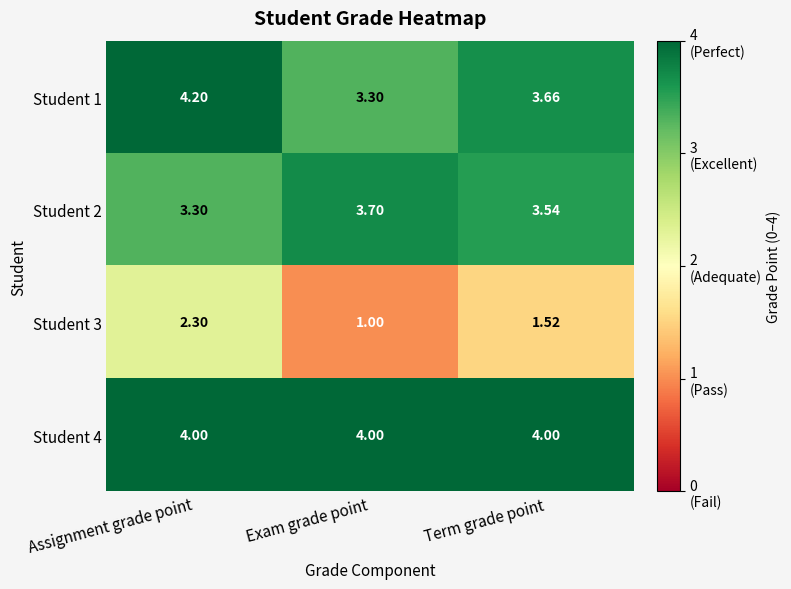

At which category does the chart reach its minimum across all series?

Exam grade point